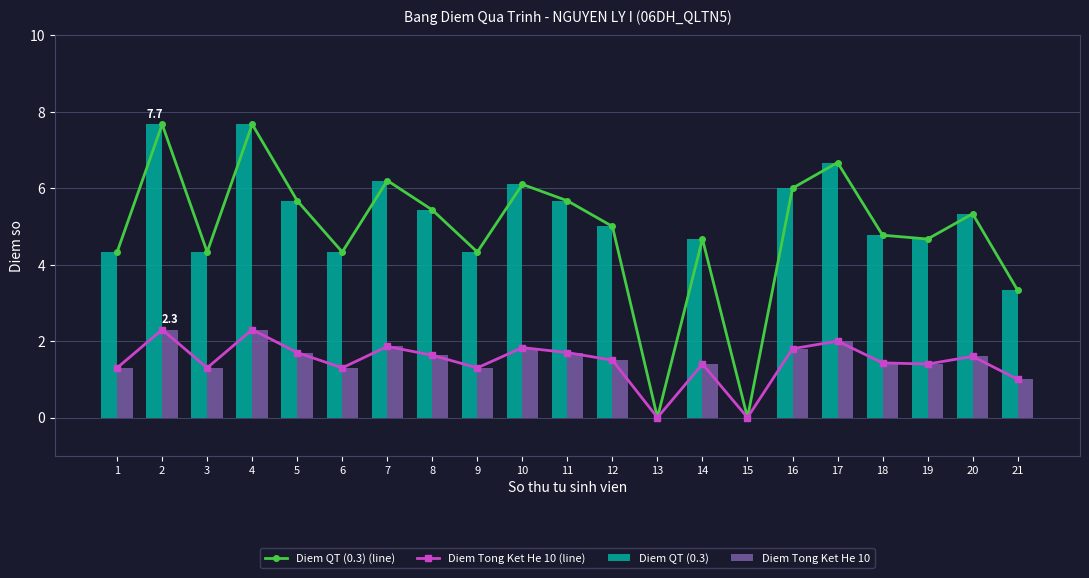

What are all the series names shown in the legend?

Diem QT (0.3) (line), Diem Tong Ket He 10 (line), Diem QT (0.3), Diem Tong Ket He 10